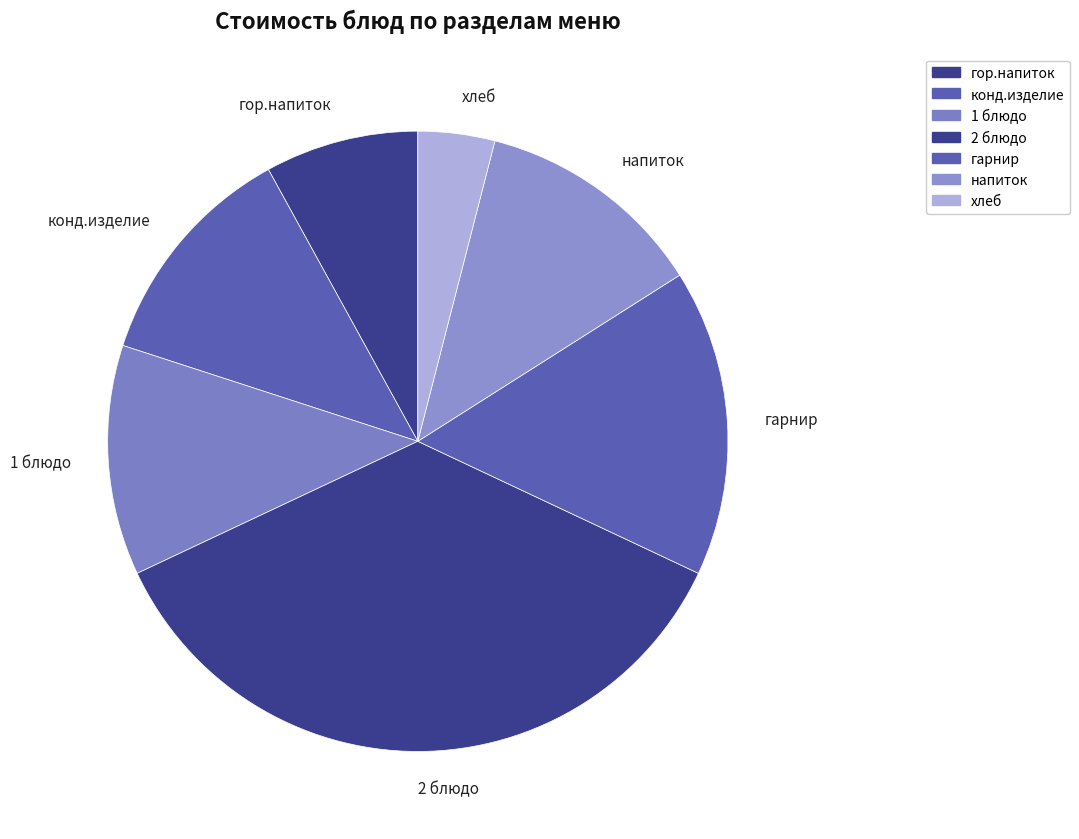

Between гарнир and 2 блюдо, which is larger?

2 блюдо